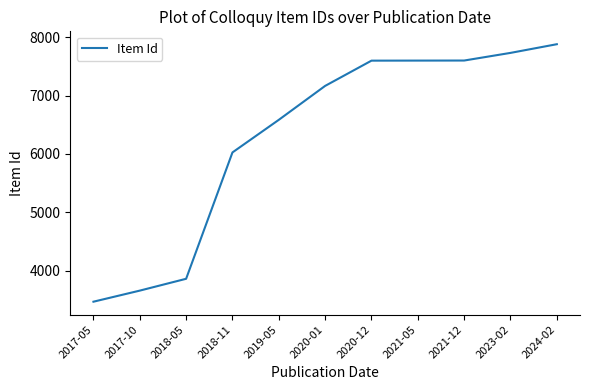

What is the approximate value at 2017-05, to the nearest 100?

3500